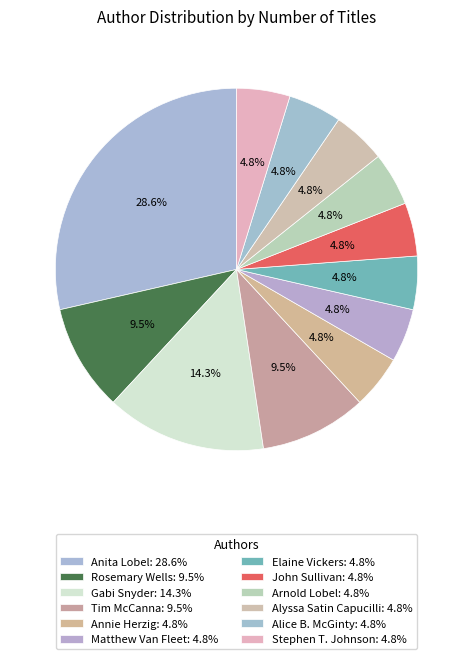

To the nearest percent, what portion does Gabi Snyder represent?

14%